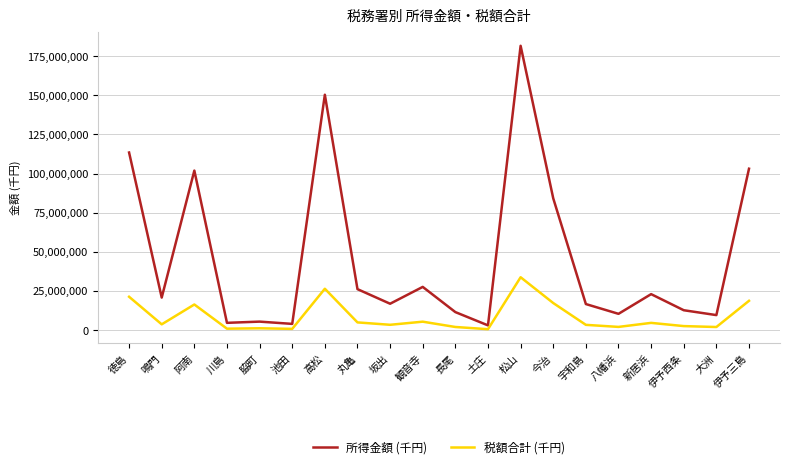

List the series in order of their peak value, highest first.

所得金額 (千円), 税額合計 (千円)